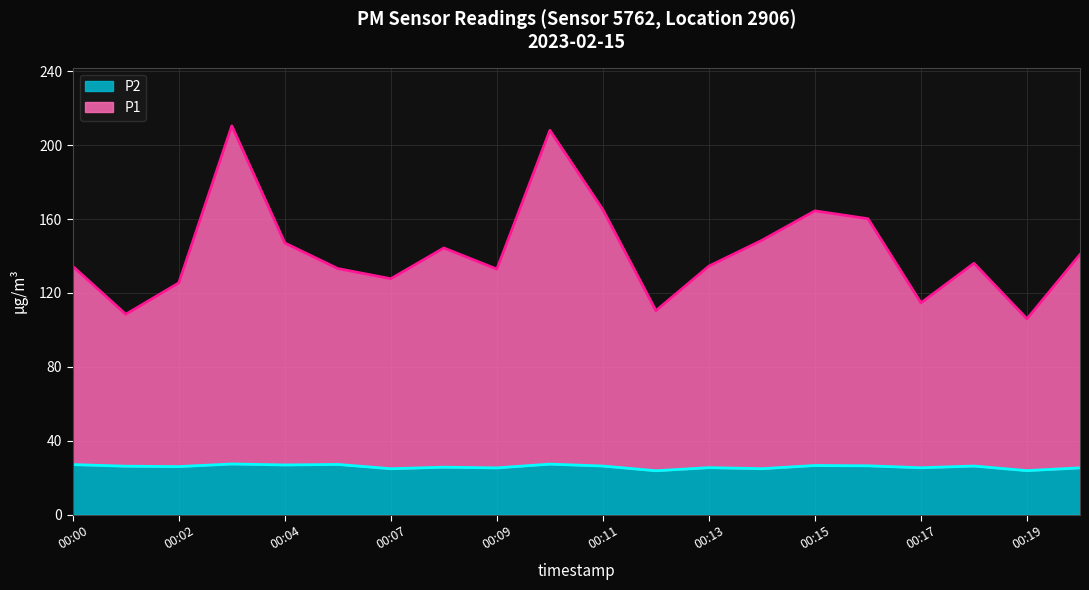

Count the number of categories in the chart.

20